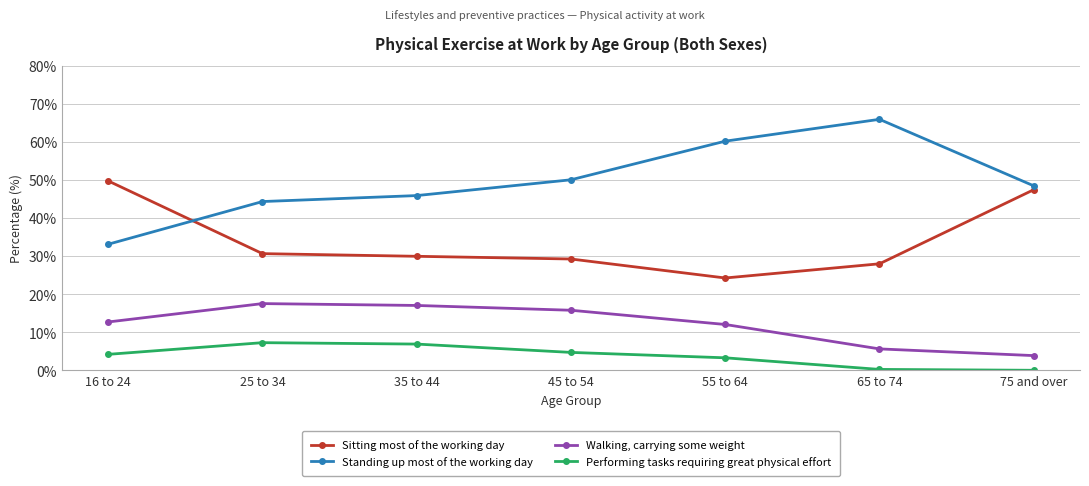

How many data points in Performing tasks requiring great physical effort are above 4?

4